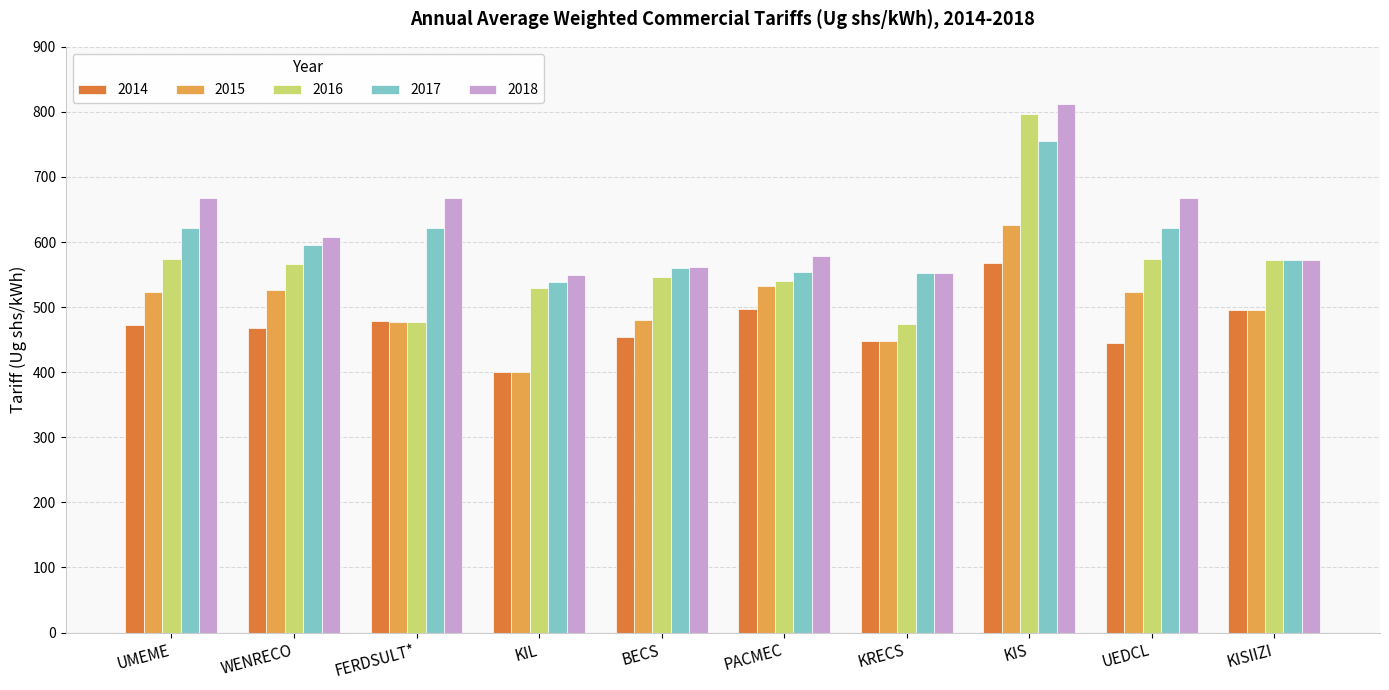

Rank the series by their maximum value, from highest to lowest.

2018, 2016, 2017, 2015, 2014